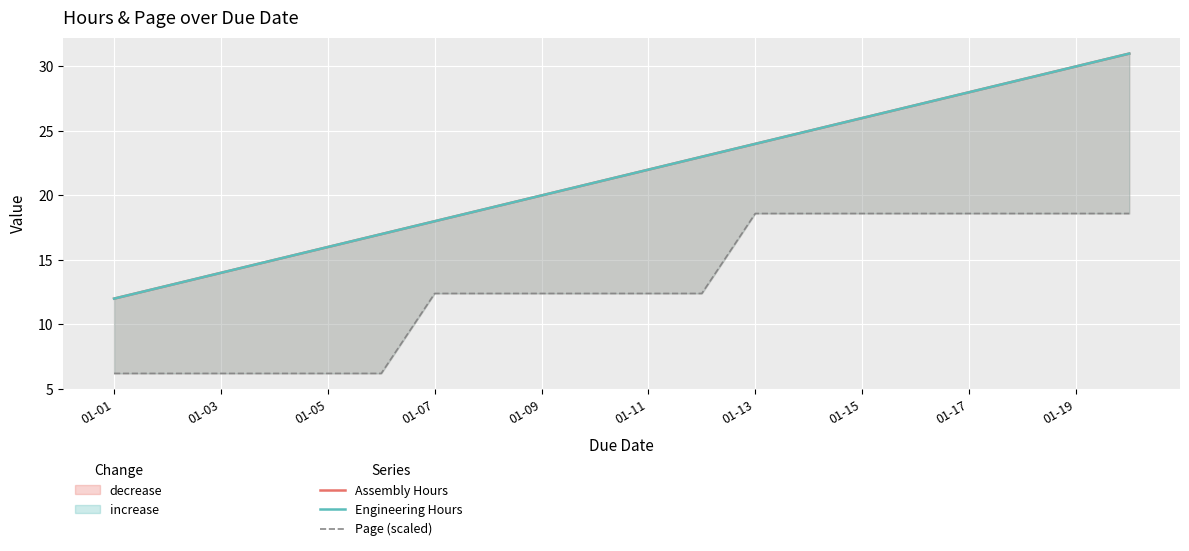

True or false: Page (scaled) and Assembly Hours cross at least once.

False